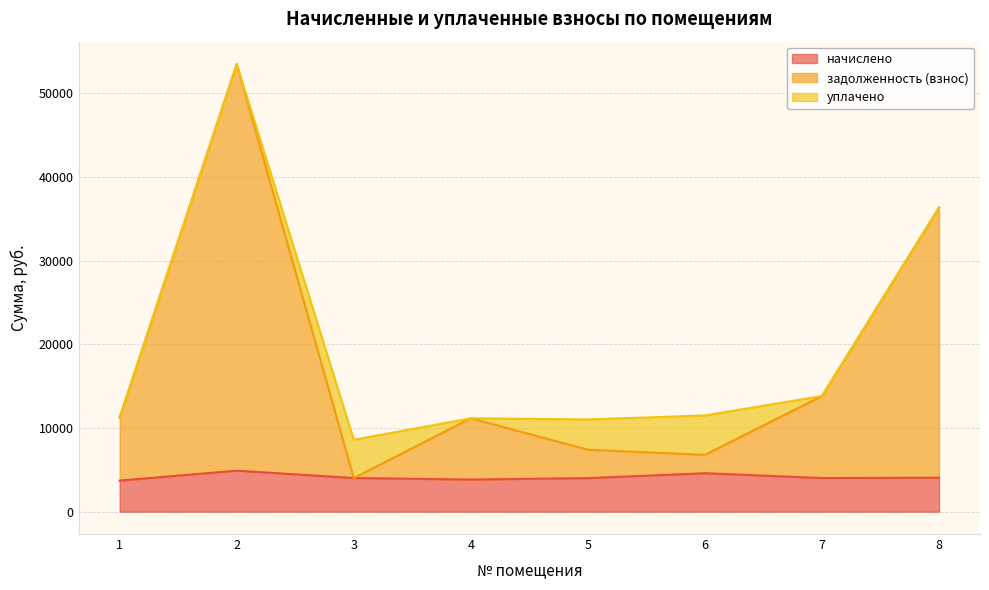

Between 5 and 2, which is larger?

2